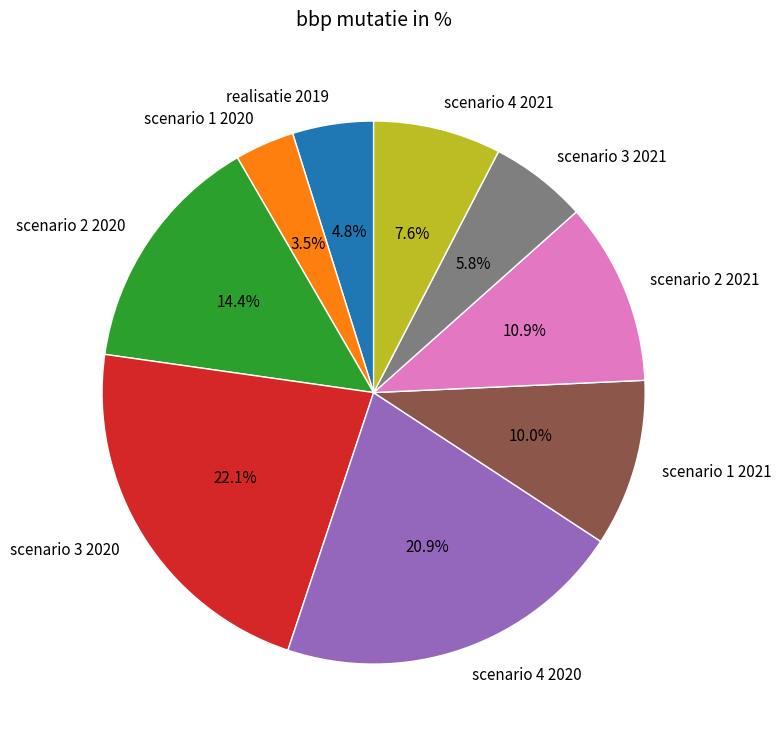

Which has a higher value, scenario 1 2020 or scenario 3 2020?

scenario 3 2020